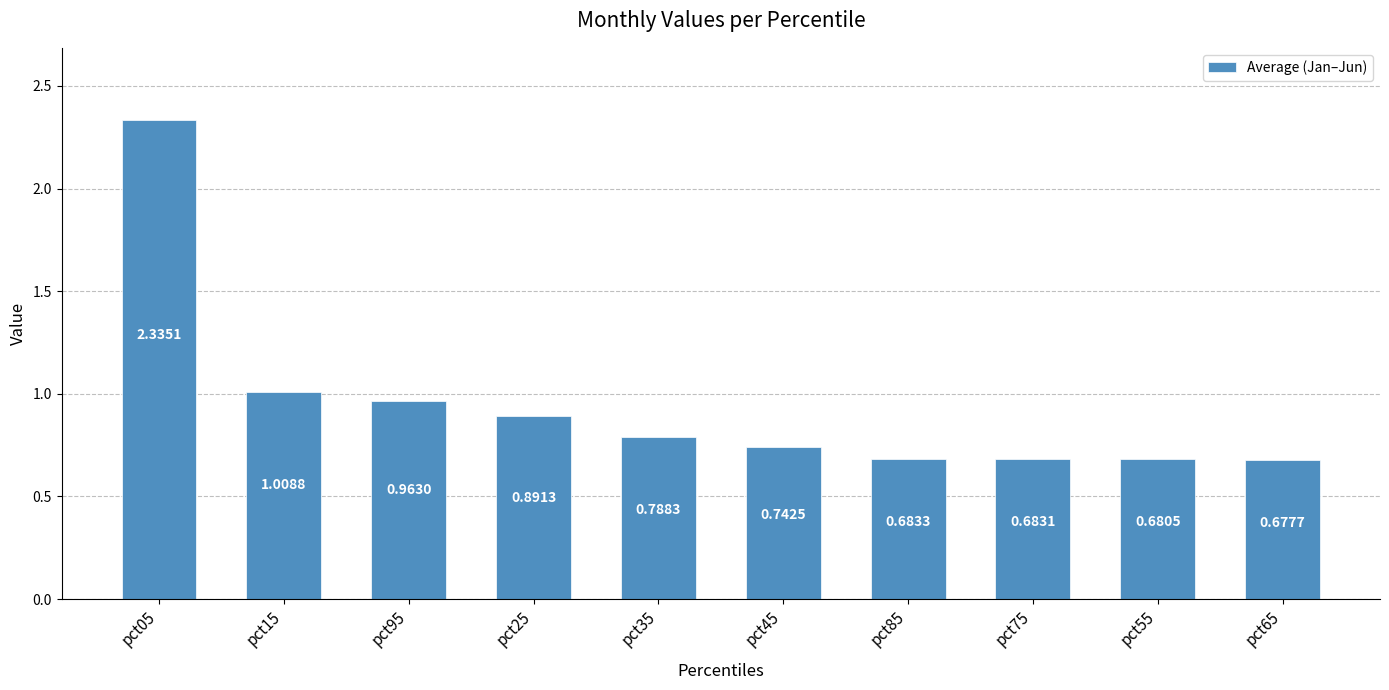

The chart shows a value of 0.6 at pct05. True or false?

False